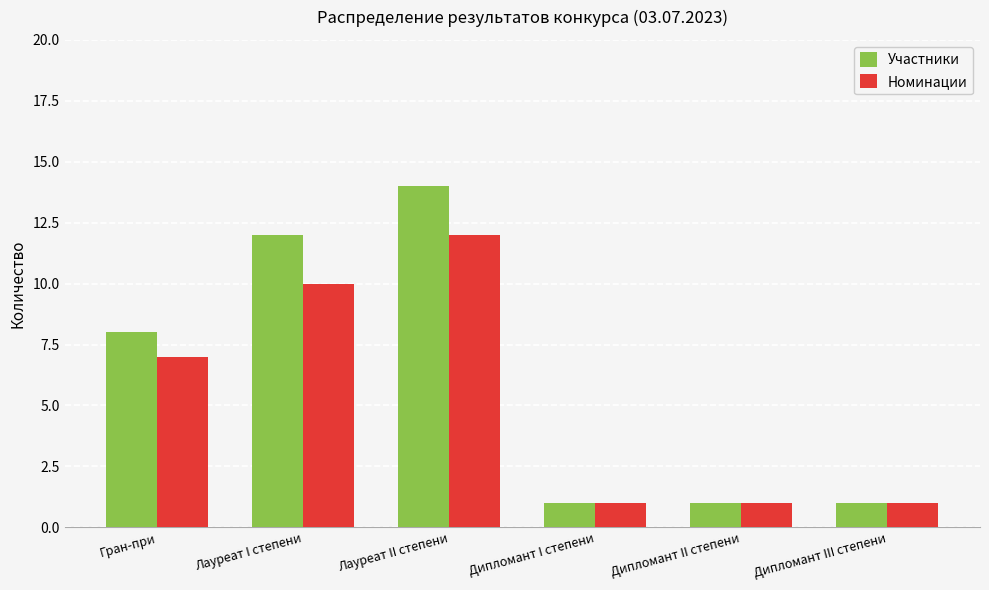

What is the label of the 3rd bar from the left?

Лауреат II степени